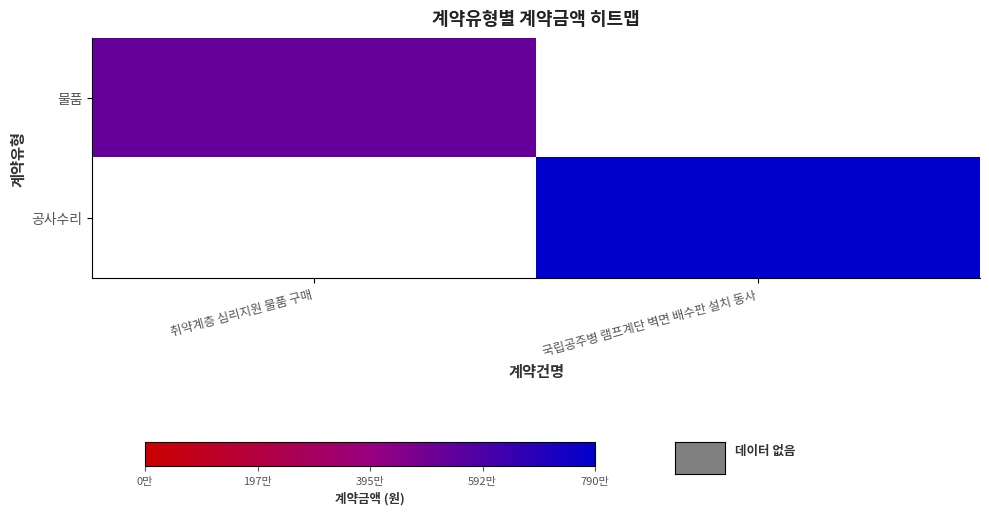

At how many categories does at least one series exceed 6554059?

1